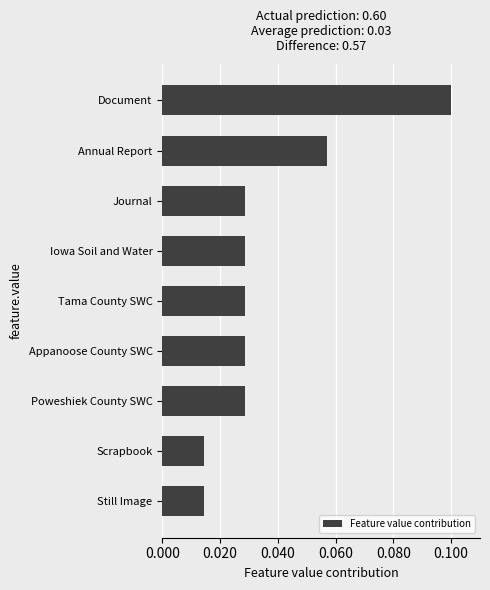

What is the sum of all values?

0.3